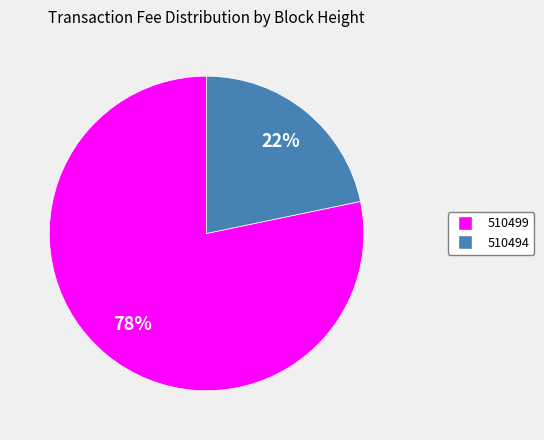

Do 510494 and 510499 together represent more than half of the pie?

Yes